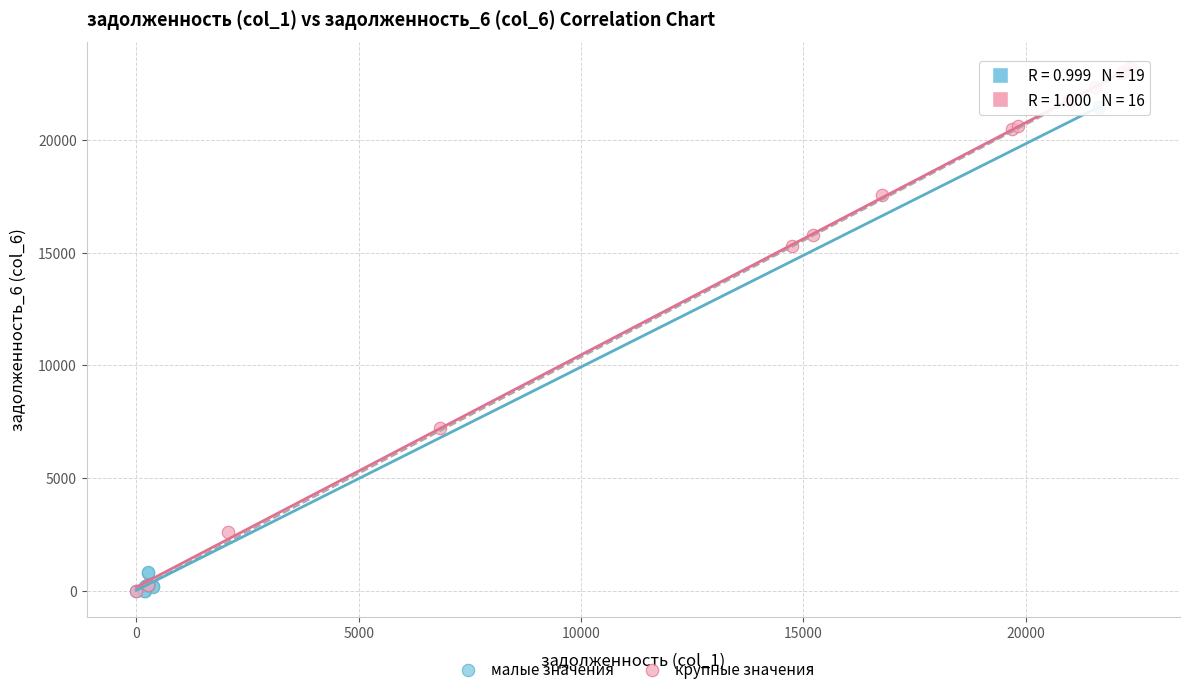

Which series has the widest spread of Y values?

крупные значения